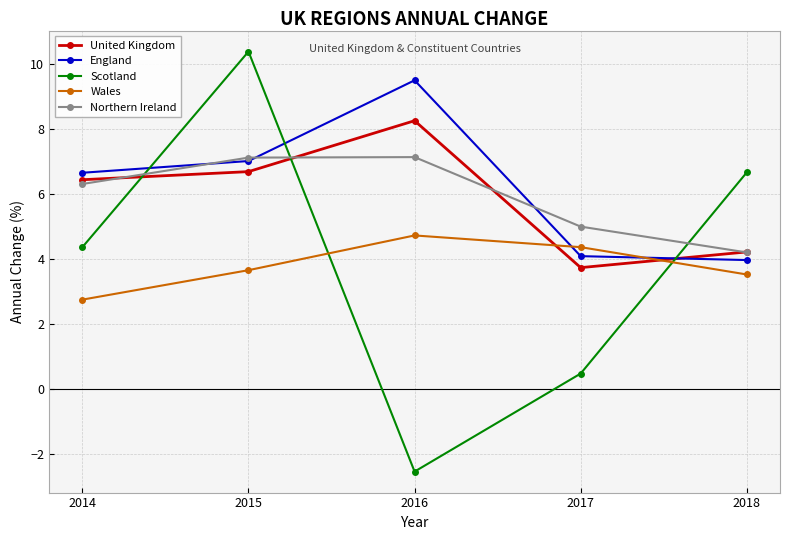

Which category has the lowest value in the United Kingdom series?

2017